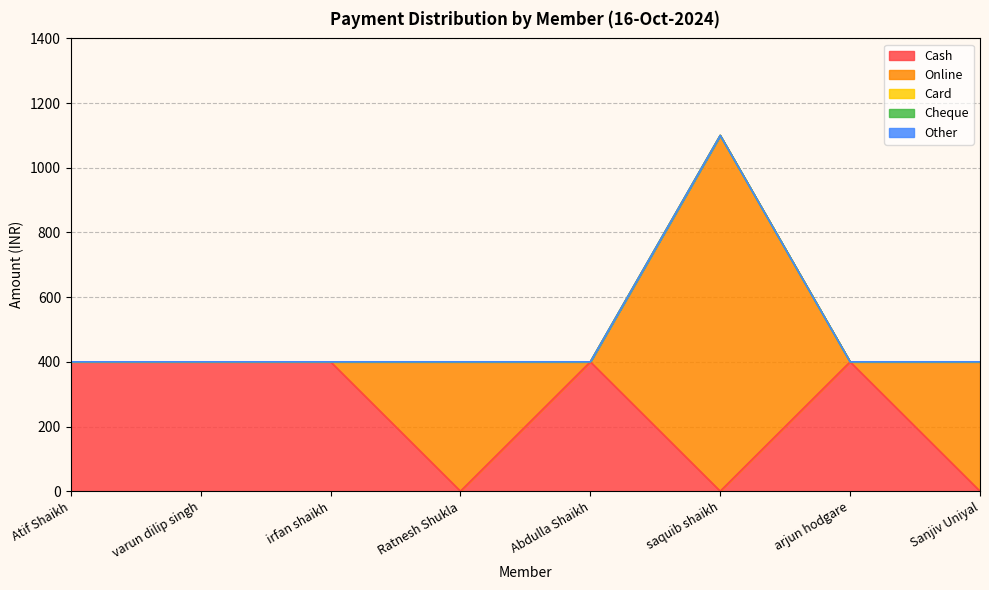

What is the label of the 1st point from the left?

Atif Shaikh